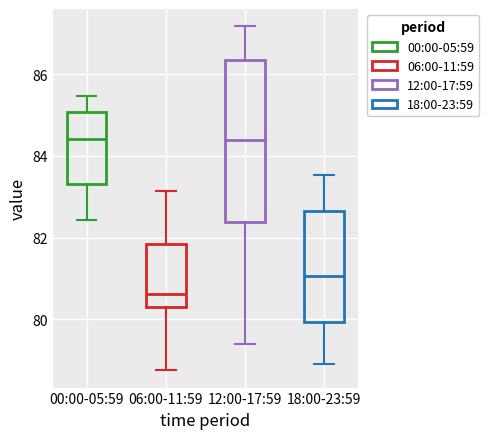

Reading left to right, transcribe this box plot: for each box, give where its median line is, the range the box spans, and where its two whiskers end, as read against the y-axis. The values are not printed on the chart, so give them approximately, as read against the axis.

00:00-05:59: median 84.4, box 83.4 to 85.0, whiskers 82.4 to 85.4
06:00-11:59: median 80.6, box 80.4 to 81.8, whiskers 78.8 to 83.2
12:00-17:59: median 84.4, box 82.4 to 86.4, whiskers 79.4 to 87.2
18:00-23:59: median 81.0, box 80.0 to 82.6, whiskers 79.0 to 83.6